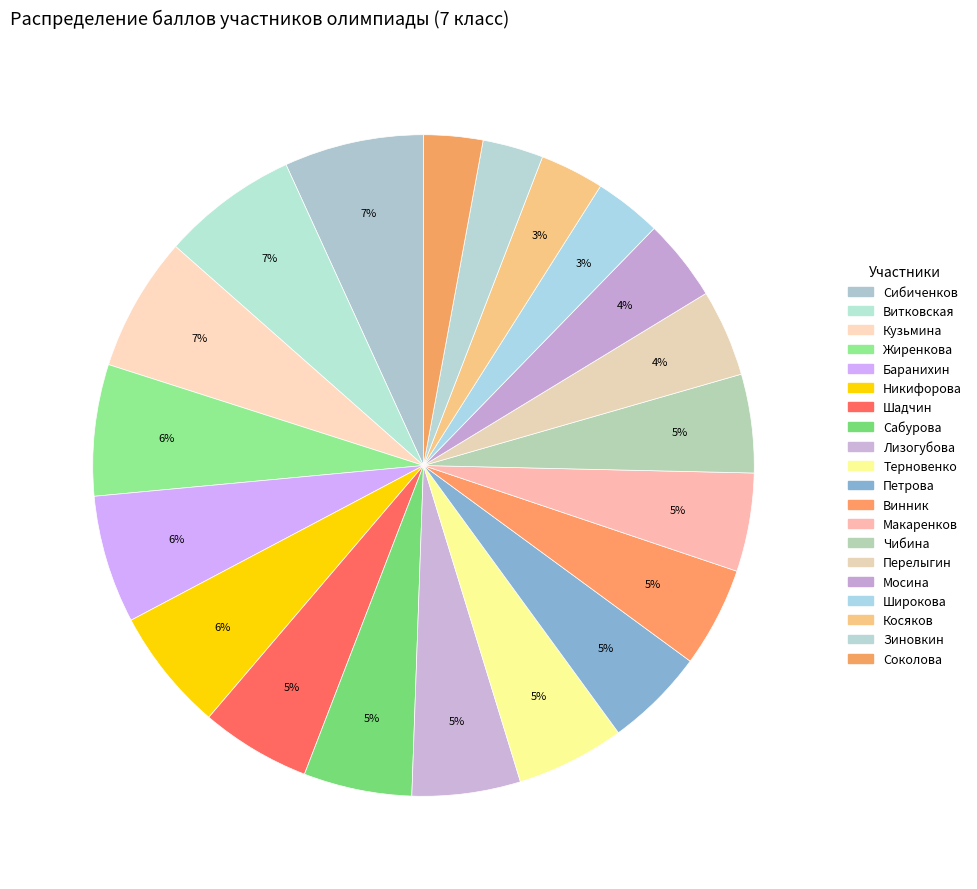

How many slices are in this pie chart?

20